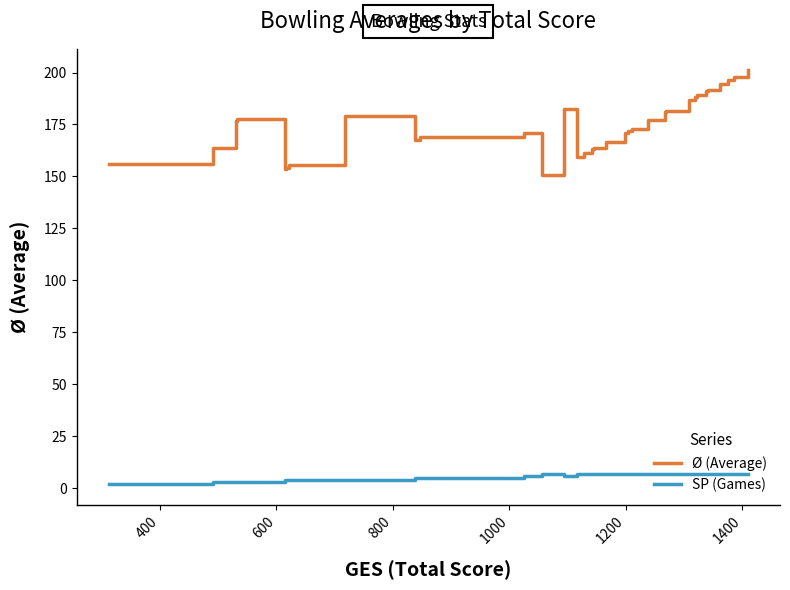

Reading left to right, list all the values displayed in this chart.

Ø (Average): 156.0	163.7	176.7	177.7	153.5	154.0	155.5	179.2	167.6	169.2	170.8	150.9	182.3	159.4	161.3	163.1	163.7	166.6	171.1	171.9	173.0	176.9	177.0	177.1	181.1	181.3	187.0	188.4	189.0	189.3	191.1	191.1	191.6	194.4	196.6	198.0	201.4
SP (Games): 2.0	3.0	3.0	3.0	4.0	4.0	4.0	4.0	5.0	5.0	6.0	7.0	6.0	7.0	7.0	7.0	7.0	7.0	7.0	7.0	7.0	7.0	7.0	7.0	7.0	7.0	7.0	7.0	7.0	7.0	7.0	7.0	7.0	7.0	7.0	7.0	7.0